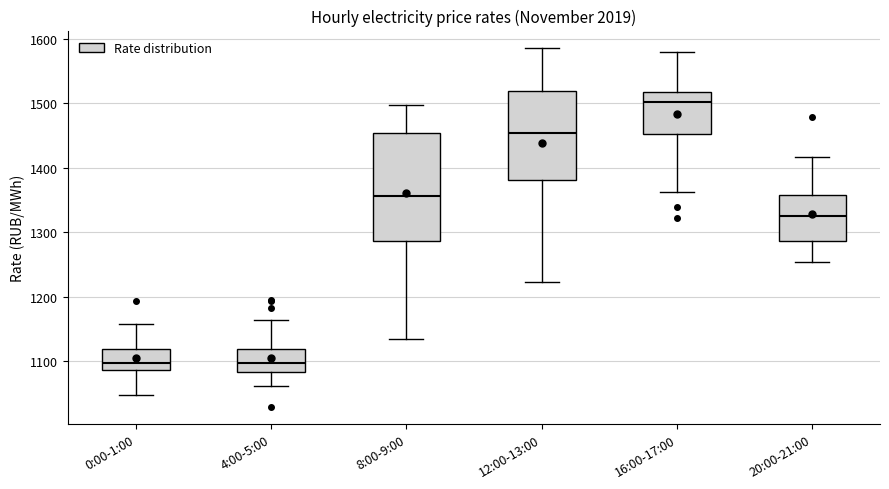

Where does the upper whisker of the box for 4:00-5:00 end on the y-axis? The values are not printed on the chart, so give them approximately, as read against the axis.

1160